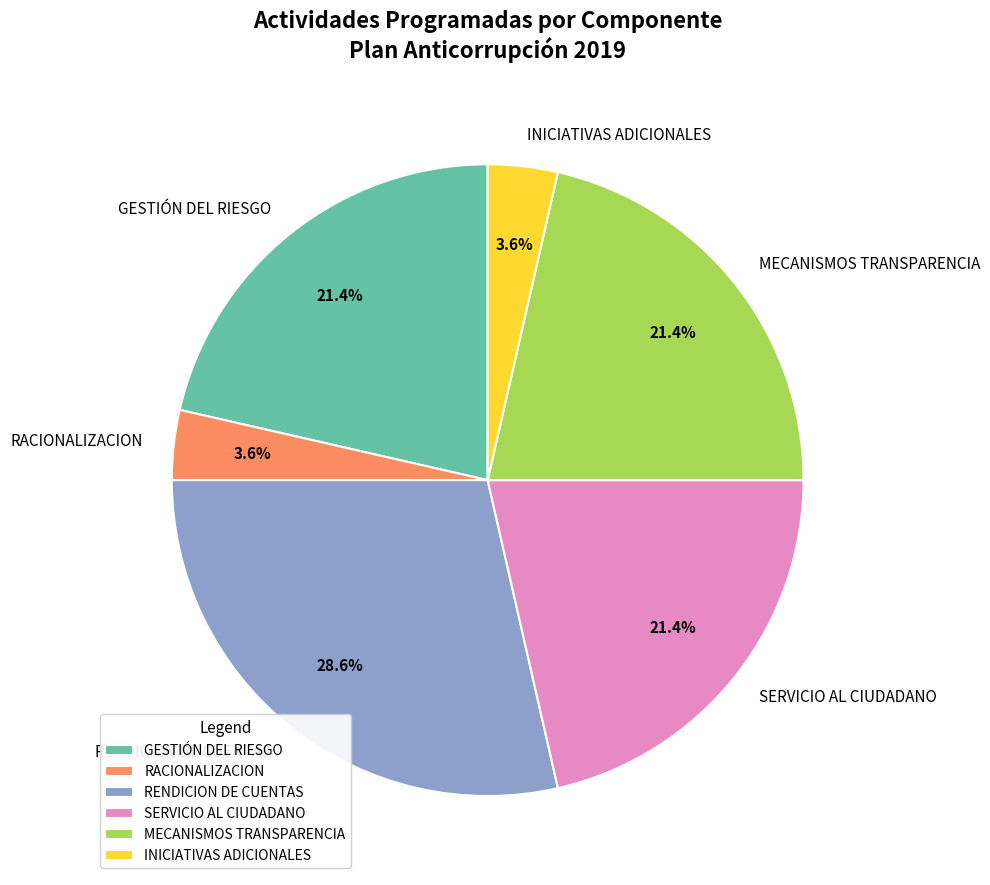

Is it true that RENDICION DE CUENTAS is 39% of the pie?

False